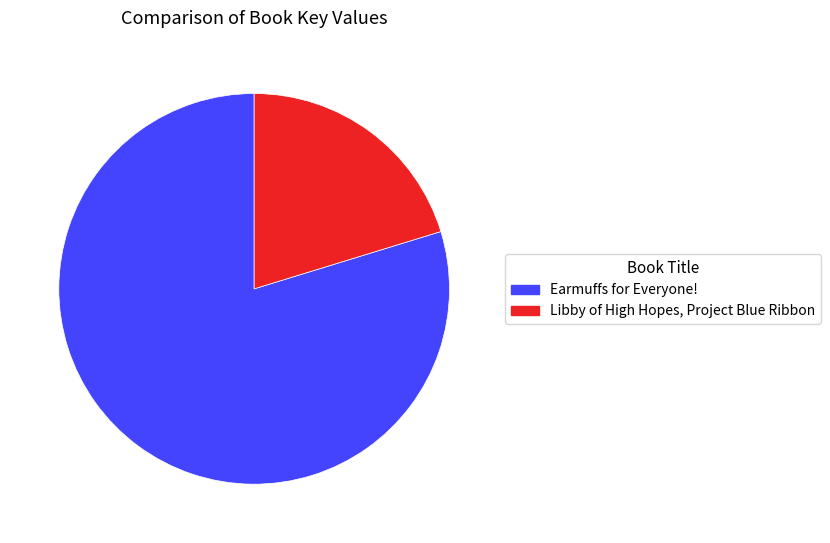

True or false: Earmuffs for Everyone! accounts for 66% of the total.

False